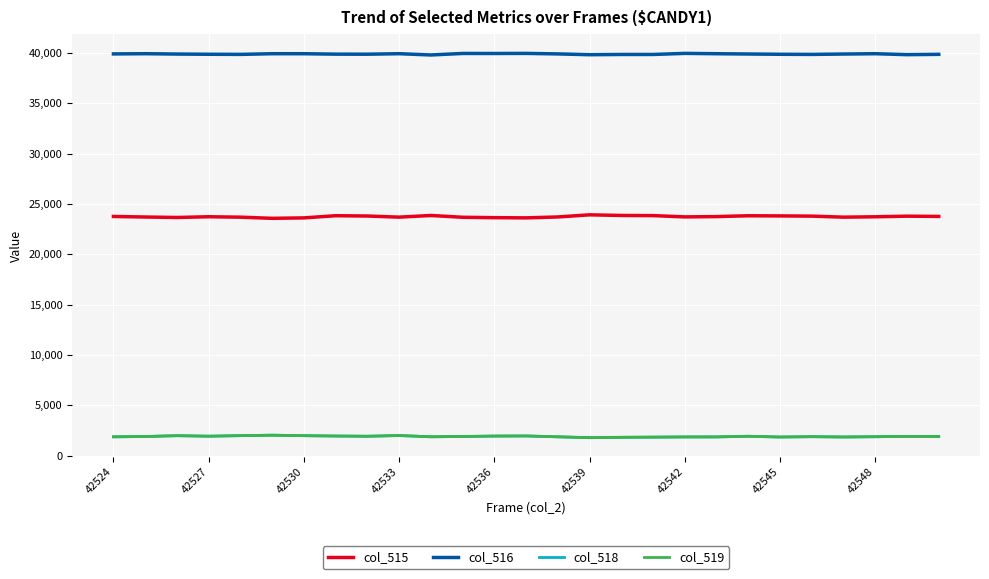

Which series has the largest total across all categories?

col_516